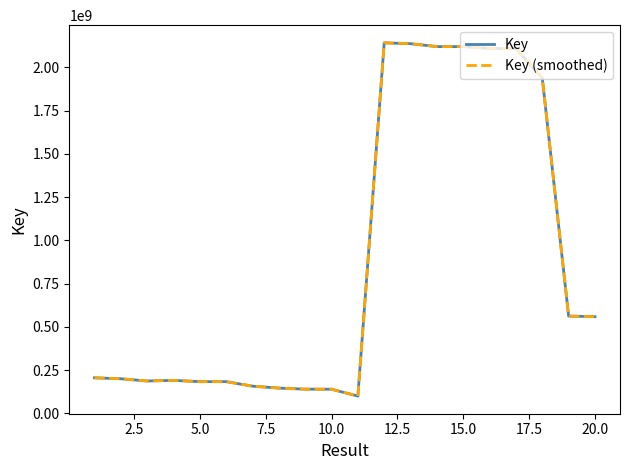

Is this an area chart (filled region under the line)?

No